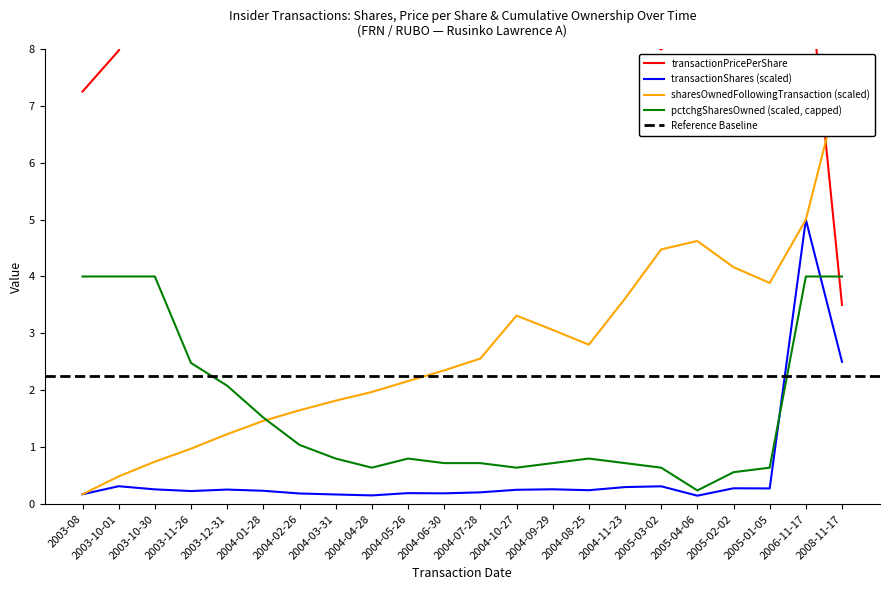

What is the label of the 6th point from the left?

2004-01-28